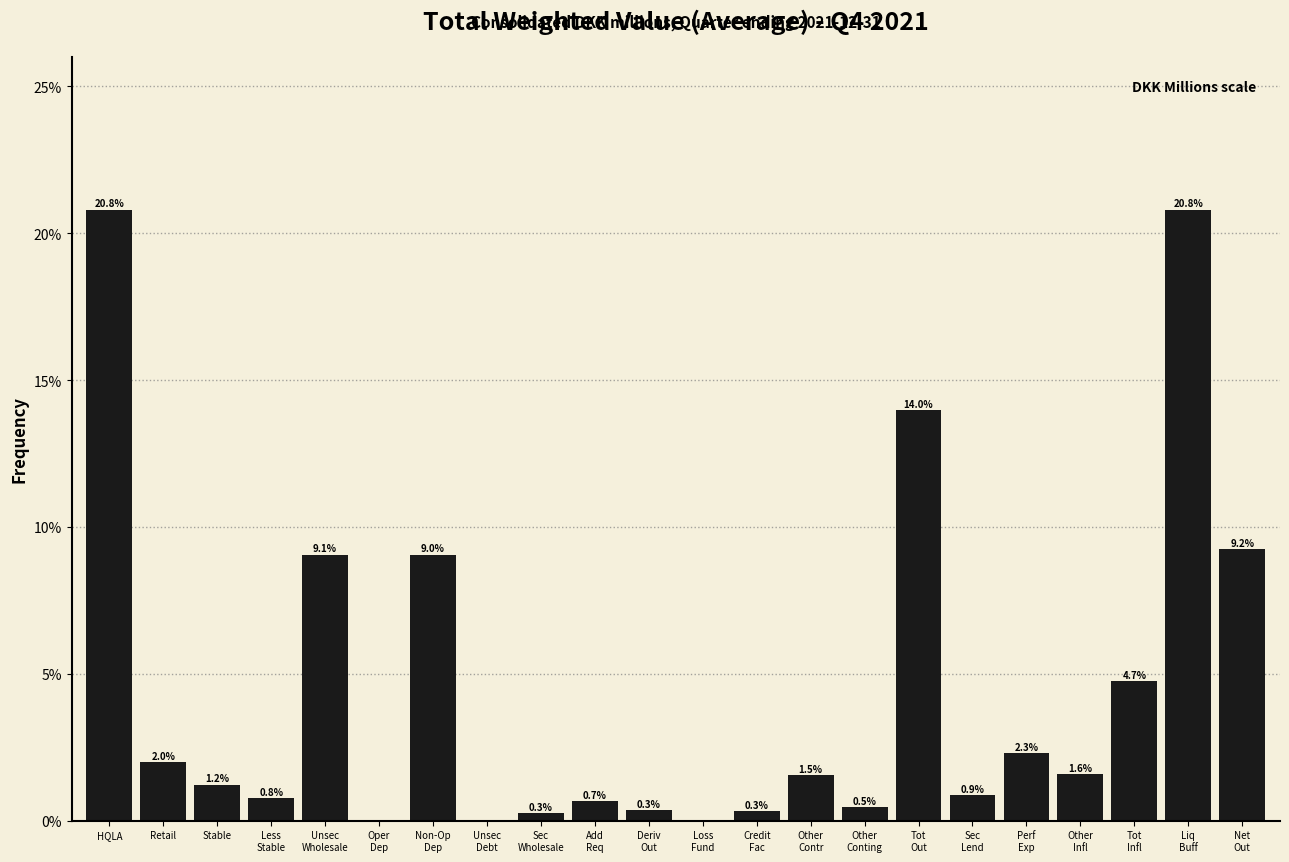

What is the sum of all values?

100.0